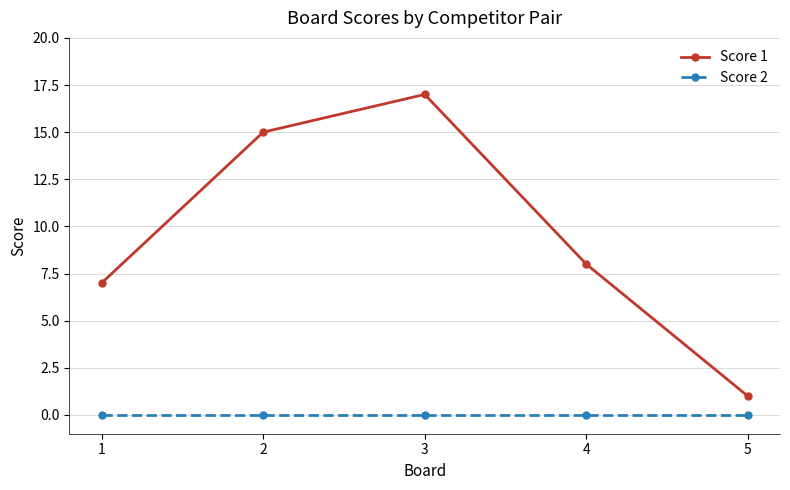

What are all the series names shown in the legend?

Score 1, Score 2